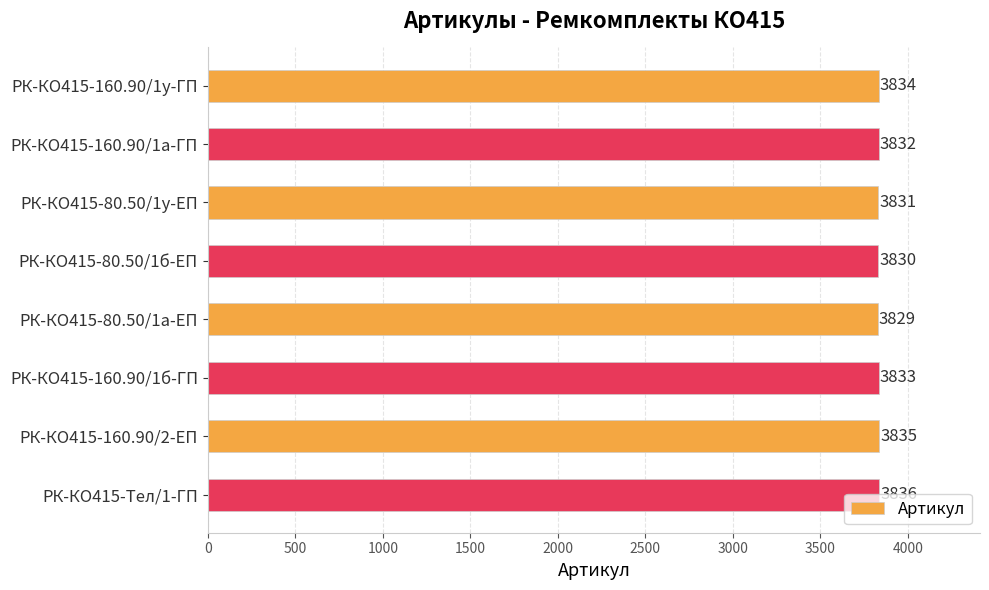

What is the difference between the maximum and second lowest values?

6